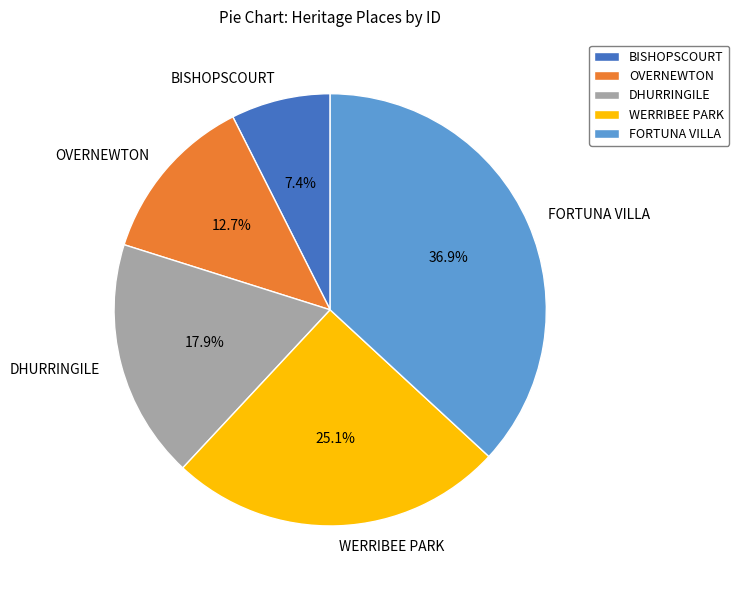

Rank the categories by value from lowest to highest.

BISHOPSCOURT, OVERNEWTON, DHURRINGILE, WERRIBEE PARK, FORTUNA VILLA